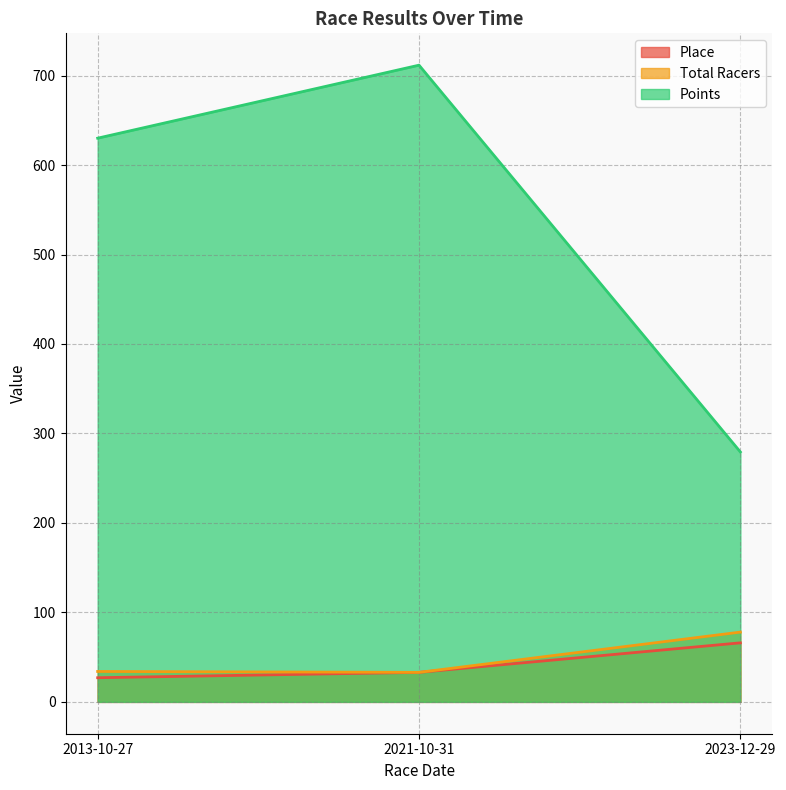

Does the chart have visible grid lines?

Yes